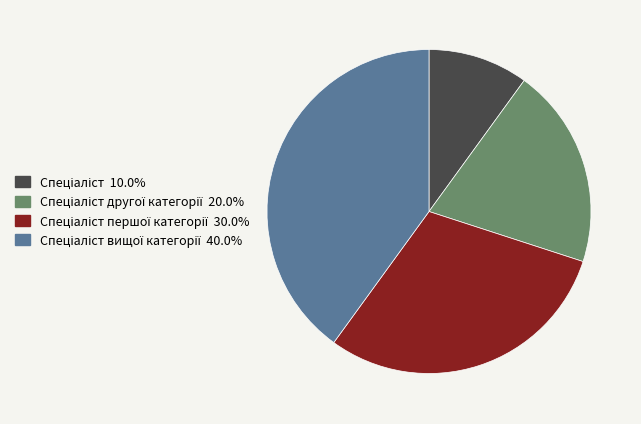

How many slices are in this pie chart?

4